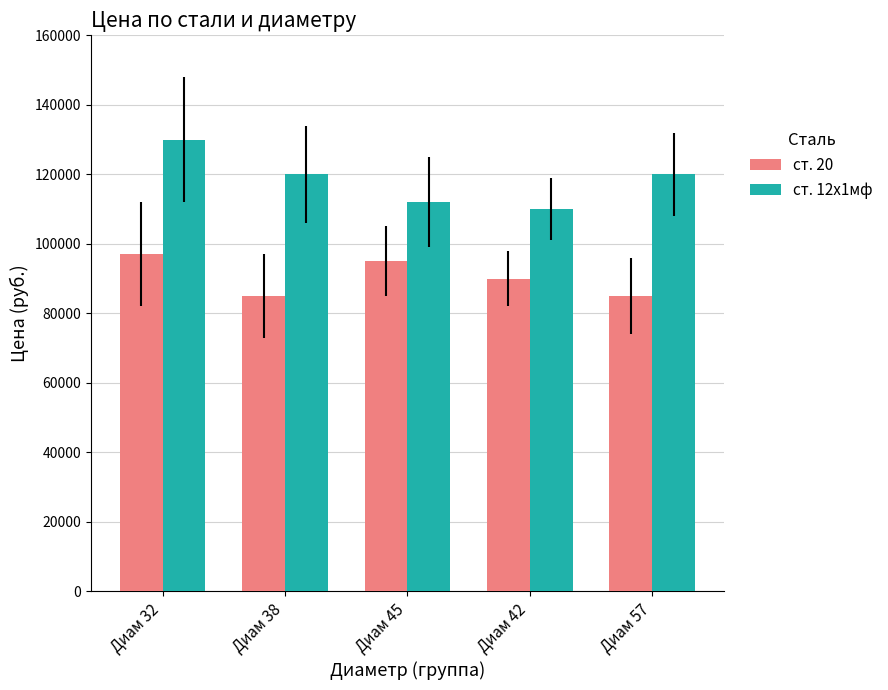

How many bars are there in total?

10